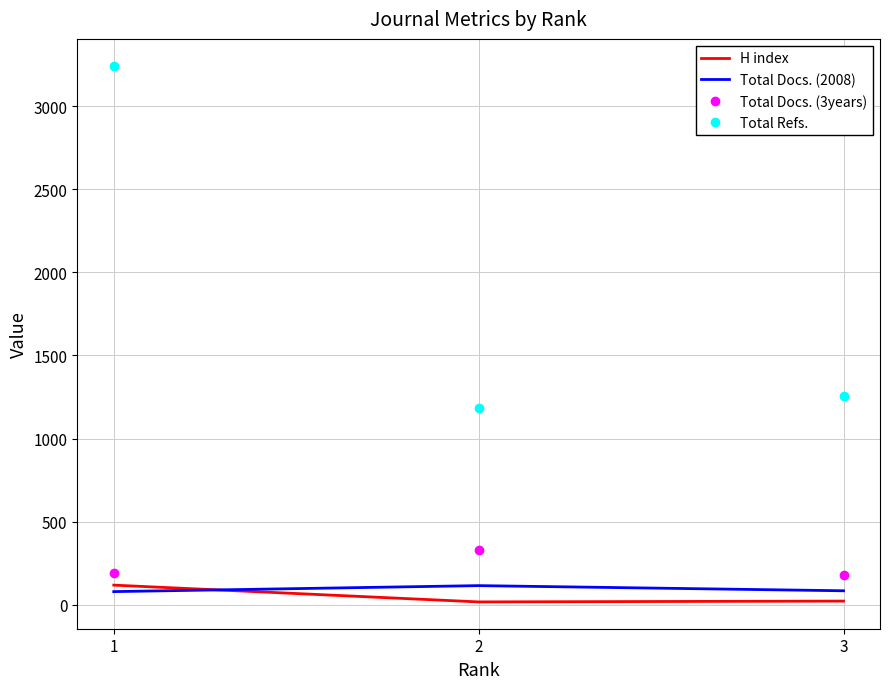

What is the difference between the maximum and second lowest values in the H index series?

96